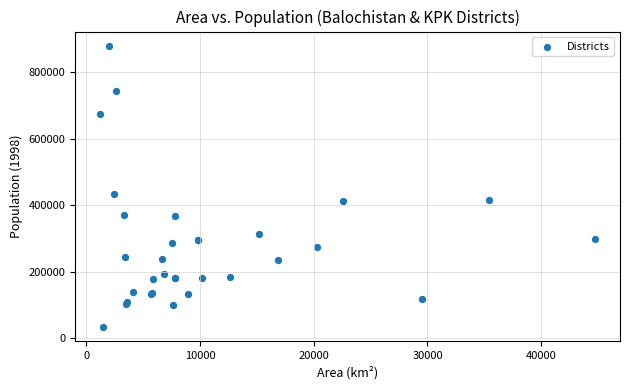

What Y value in the scatter plot is closest to 457003?

432817